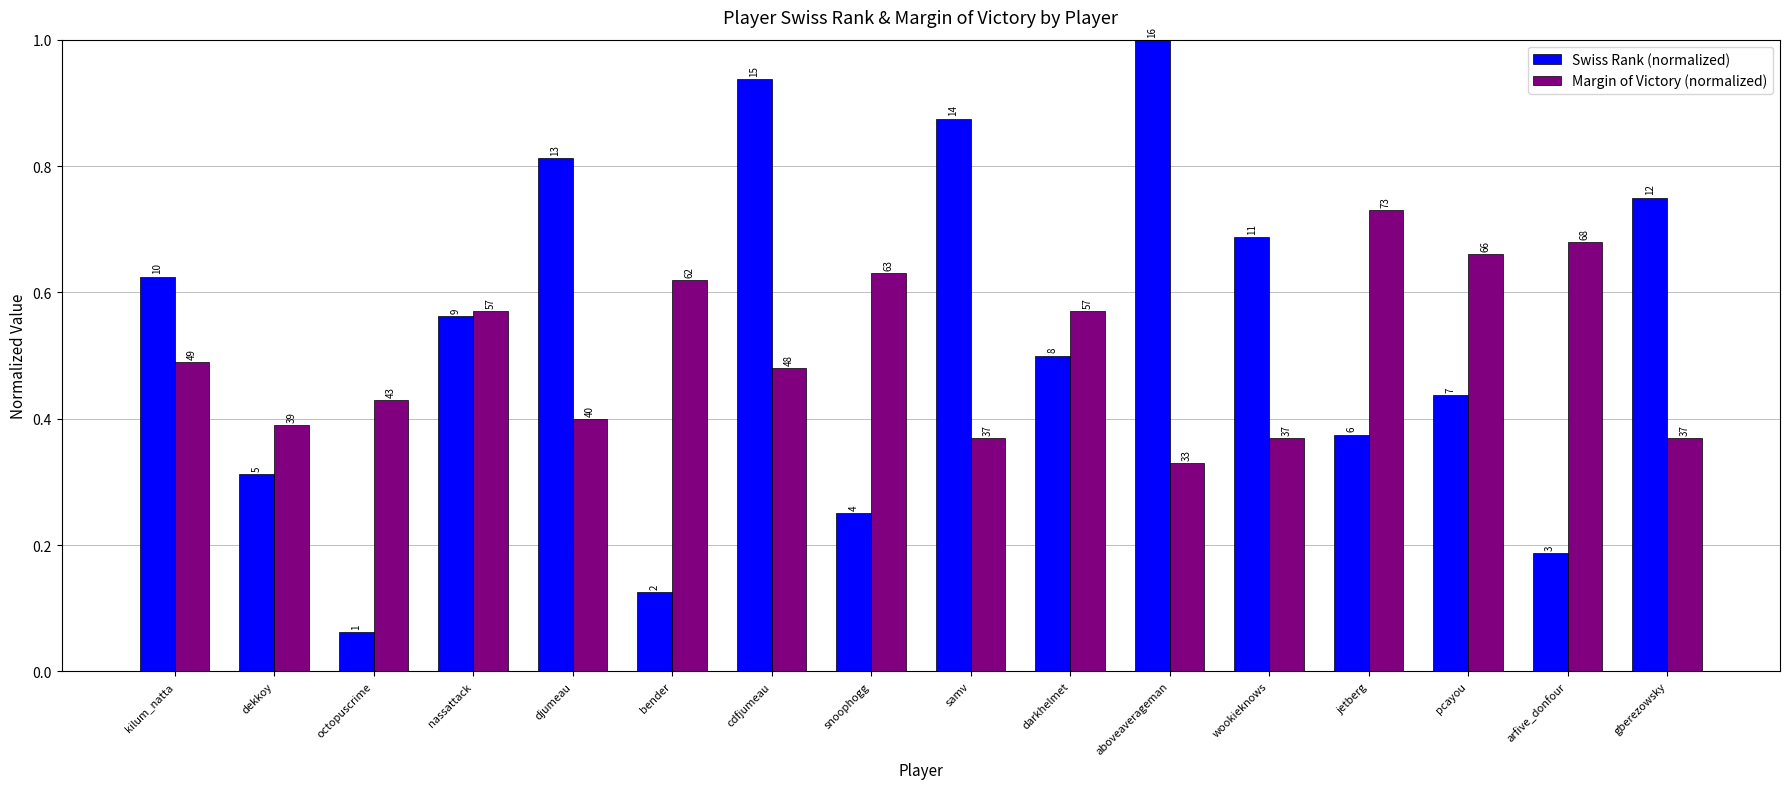

Rank the series by their average value, from highest to lowest.

Swiss Rank (normalized), Margin of Victory (normalized)